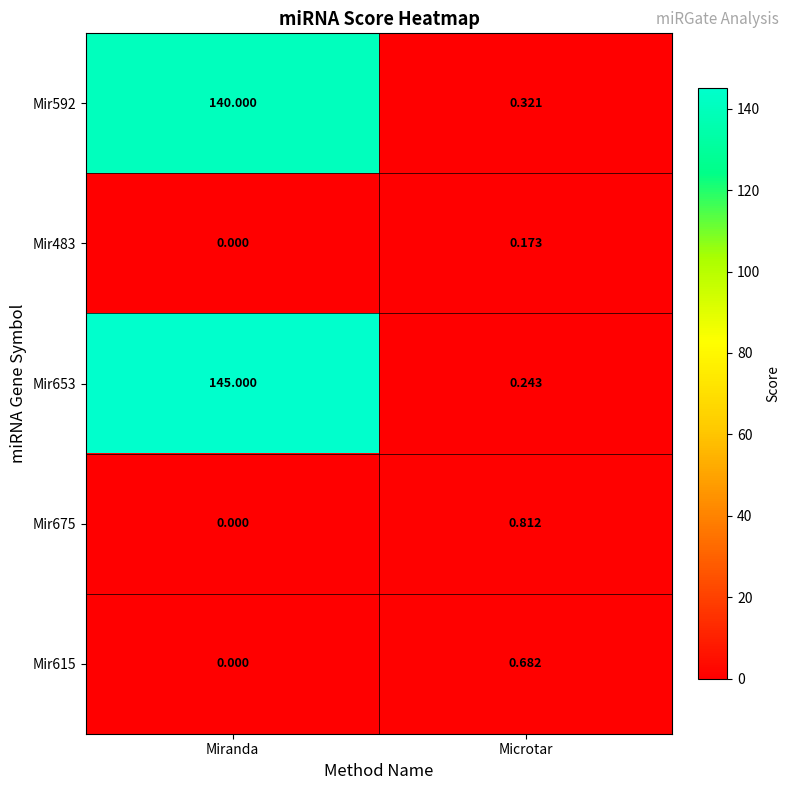

Rank the categories by Mir615 value from highest to lowest.

Microtar, Miranda